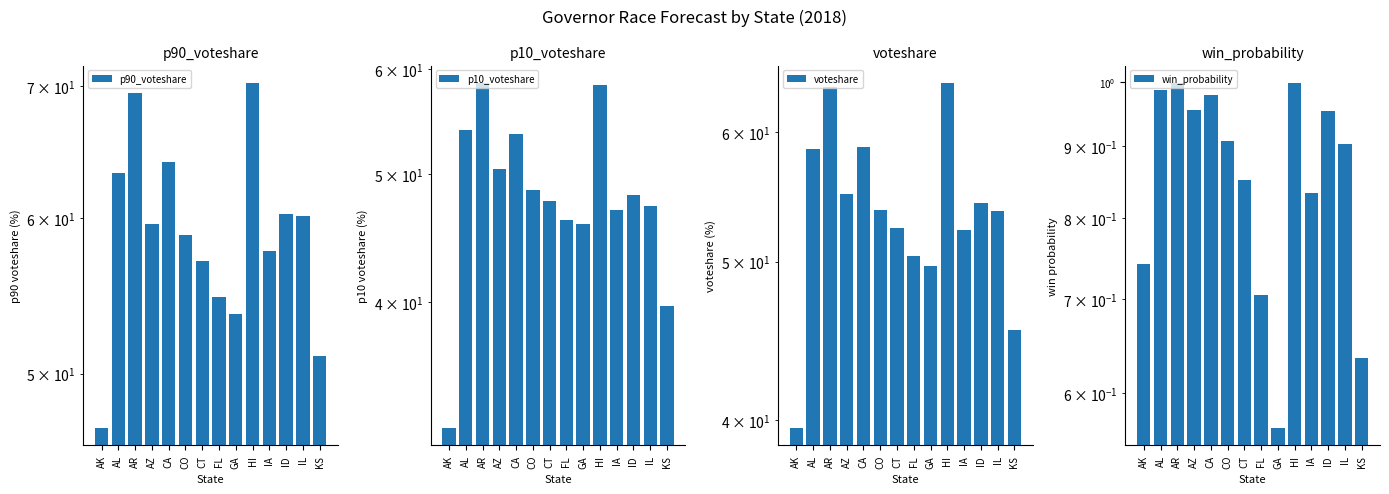

Is it true that p90_voteshare equals 16.7 at CO?

False